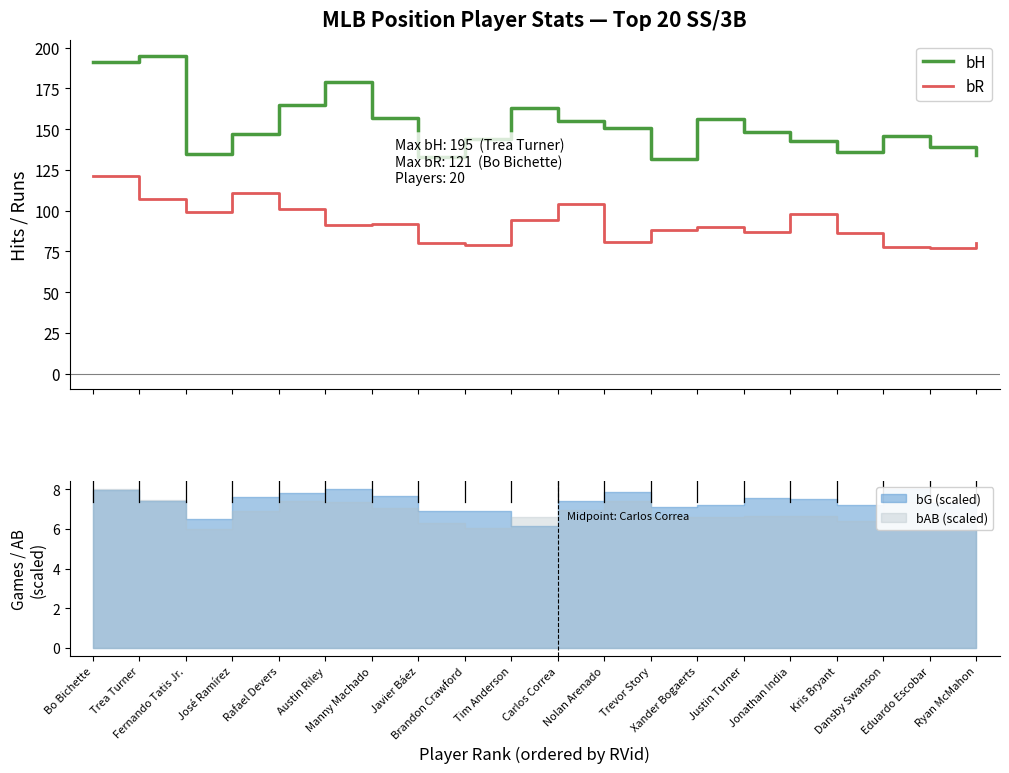

At which category is the sum across all series the highest?

Bo Bichette